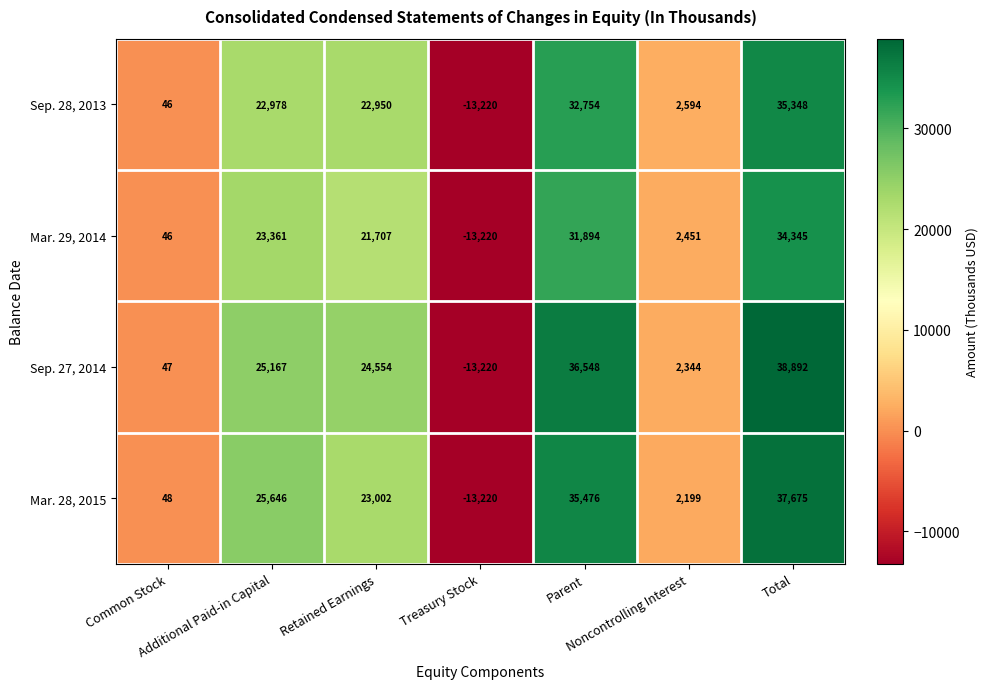

Count the number of data series in this chart.

4